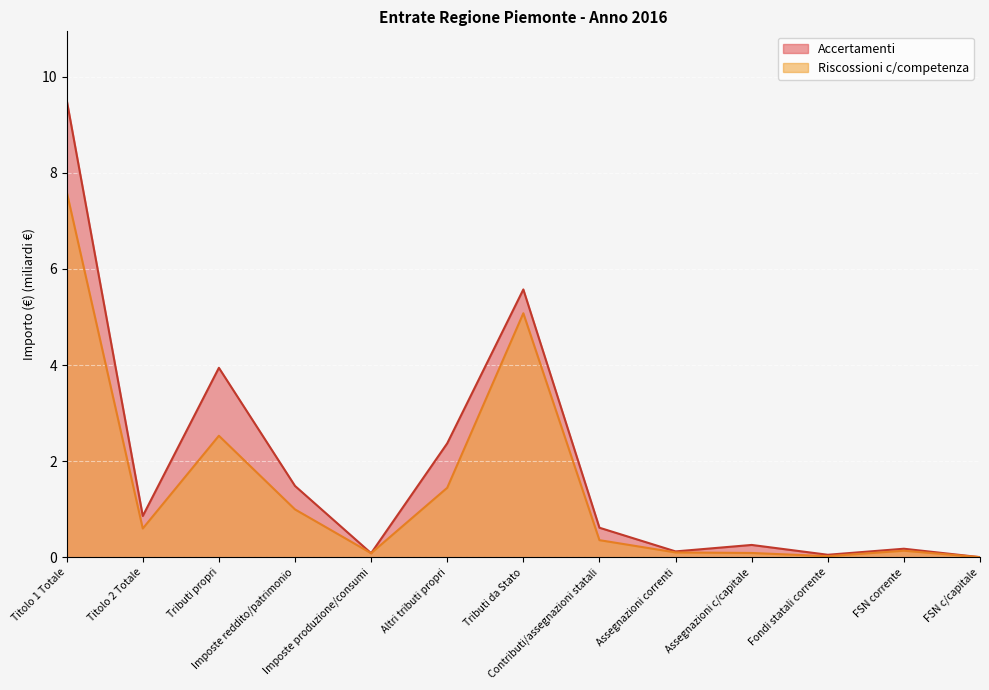

The value of Accertamenti at FSN c/capitale is 0.0. True or false?

True